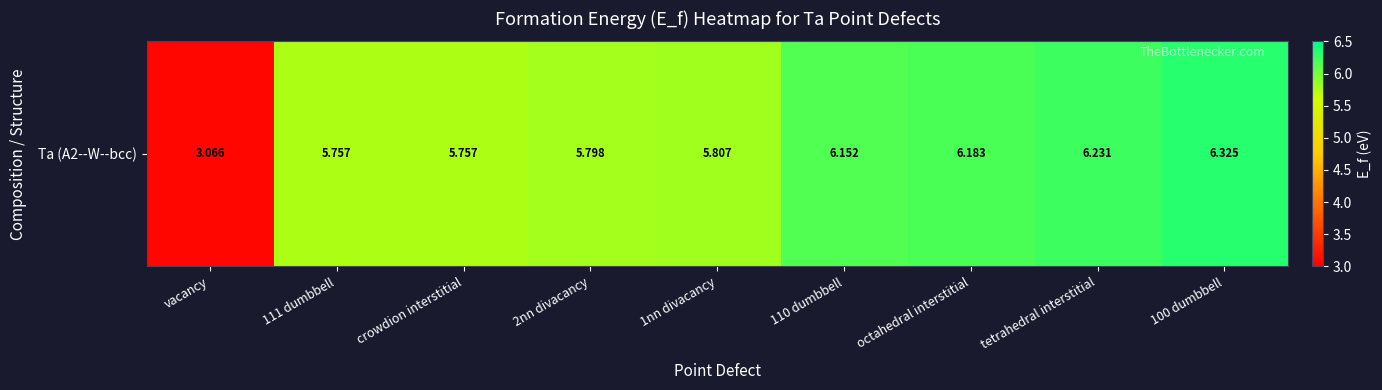

What is the sum of the values at crowdion interstitial and vacancy?

8.8